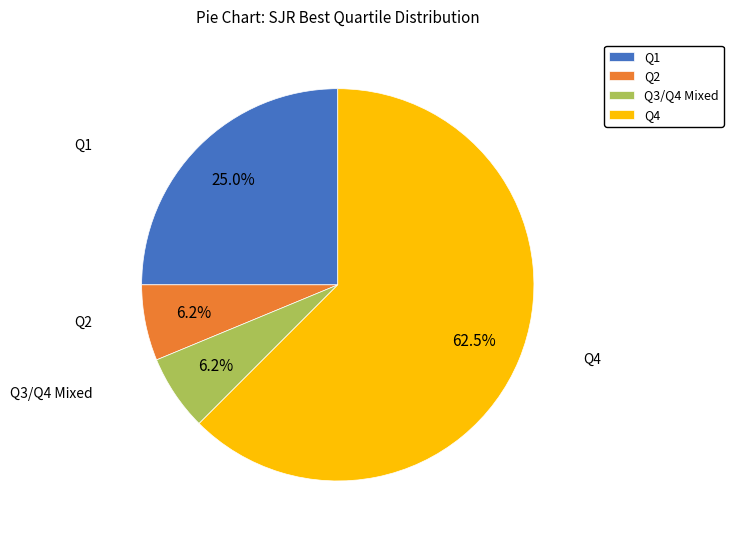

How many slices are in this pie chart?

4